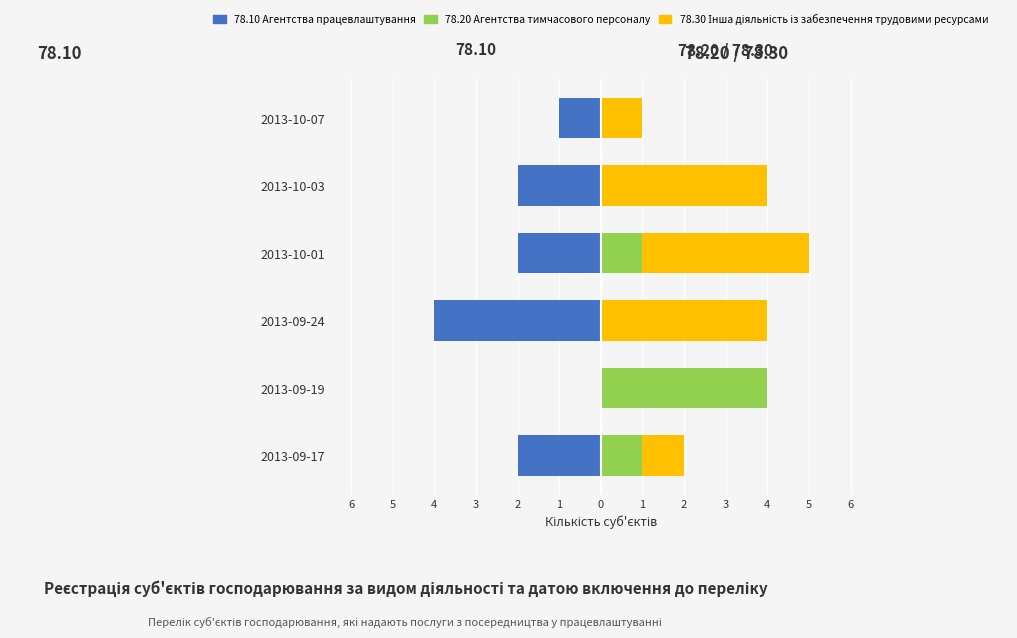

Reading left to right, what are all the values shown in this chart?

78.10 Агентства працевлаштування: 6=-2	5=0	4=-4	3=-2	2=-2	1=-1
78.20 Агентства тимчасового персоналу: 6=1	5=4	4=0	3=1	2=0	1=0
78.30 Інша діяльність із забезпечення трудовими ресурсами: 6=1	5=0	4=4	3=4	2=4	1=1